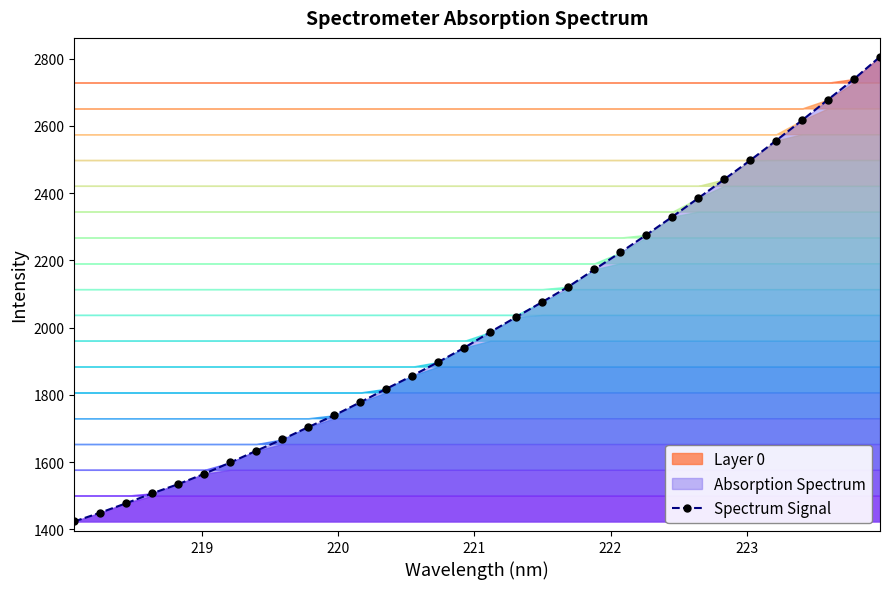

How many values exceed 1987?

16